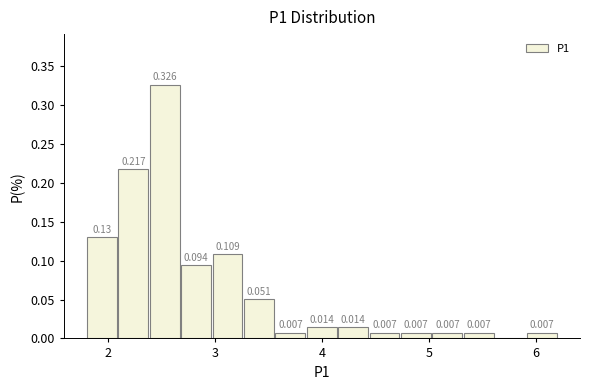

Around what value on the x-axis is the tallest bar? Give the approximate position of its centre, as read against the axis.

2.5